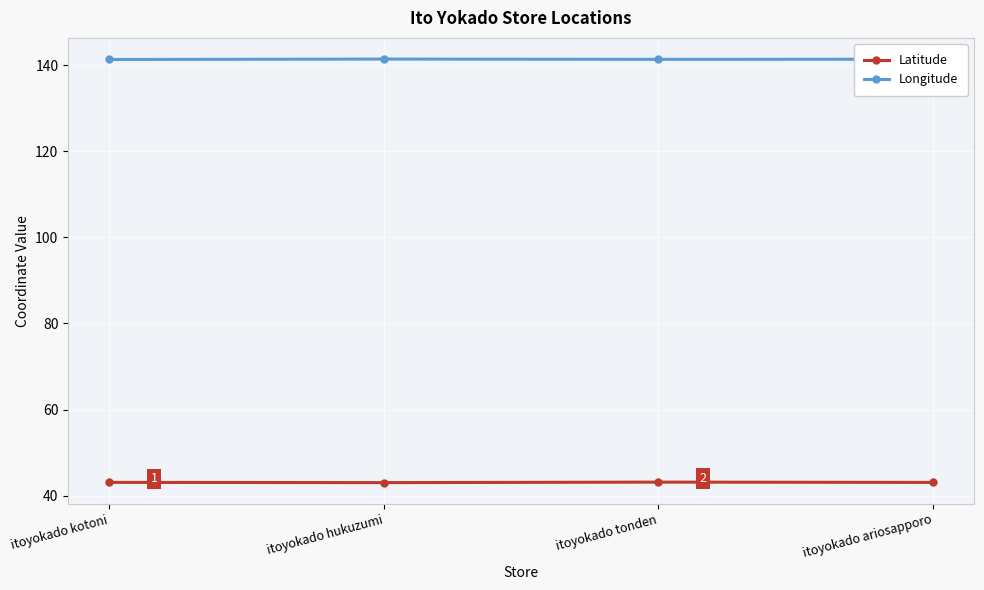

What is the average value of the Latitude series?

43.1